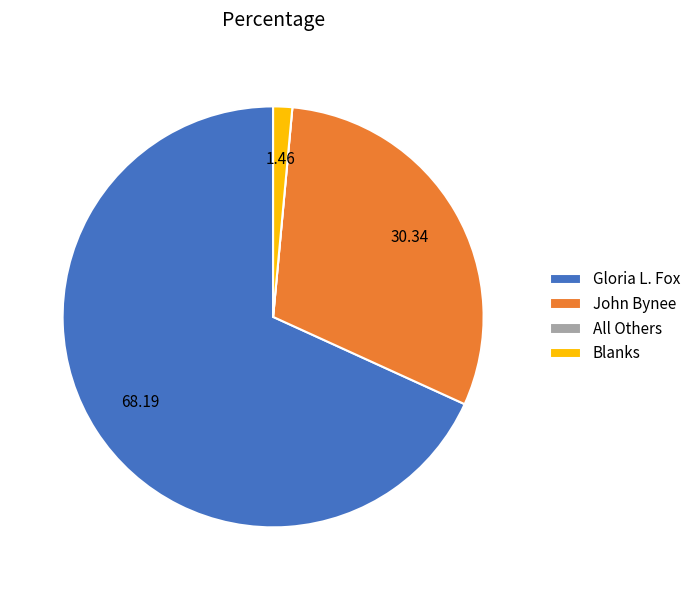

What is the ratio of the value at John Bynee to the value at Blanks?

20.8